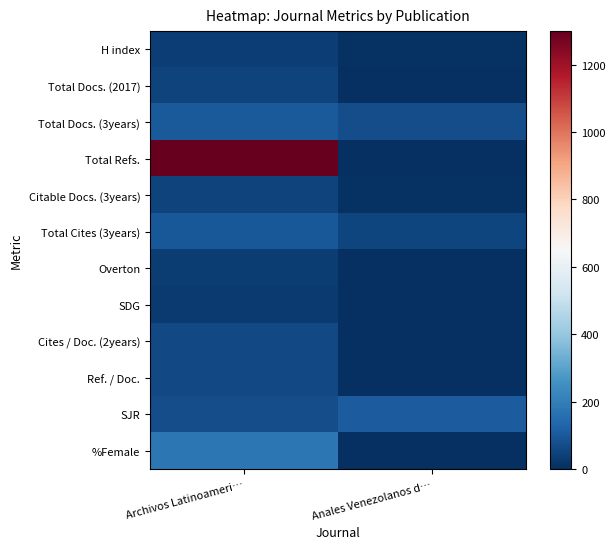

Reading left to right, list all the values displayed in this chart.

H index: Archivos Latinoameri…=37	Anales Venezolanos d…=10
Total Docs. (2017): Archivos Latinoameri…=47	Anales Venezolanos d…=0
Total Docs. (3years): Archivos Latinoameri…=104	Anales Venezolanos d…=75
Total Refs.: Archivos Latinoameri…=1299	Anales Venezolanos d…=0
Citable Docs. (3years): Archivos Latinoameri…=46	Anales Venezolanos d…=8
Total Cites (3years): Archivos Latinoameri…=101	Anales Venezolanos d…=53
Overton: Archivos Latinoameri…=33	Anales Venezolanos d…=5
SDG: Archivos Latinoameri…=27	Anales Venezolanos d…=0
Cites / Doc. (2years): Archivos Latinoameri…=64	Anales Venezolanos d…=0
Ref. / Doc.: Archivos Latinoameri…=64	Anales Venezolanos d…=0
SJR: Archivos Latinoameri…=74	Anales Venezolanos d…=111
%Female: Archivos Latinoameri…=179	Anales Venezolanos d…=0